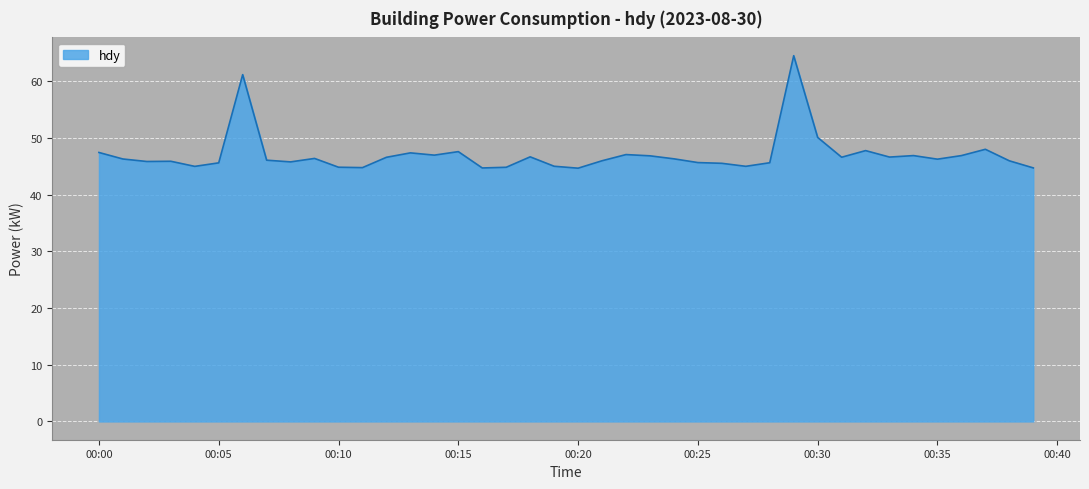

What is the difference between the maximum and minimum values?

19.8